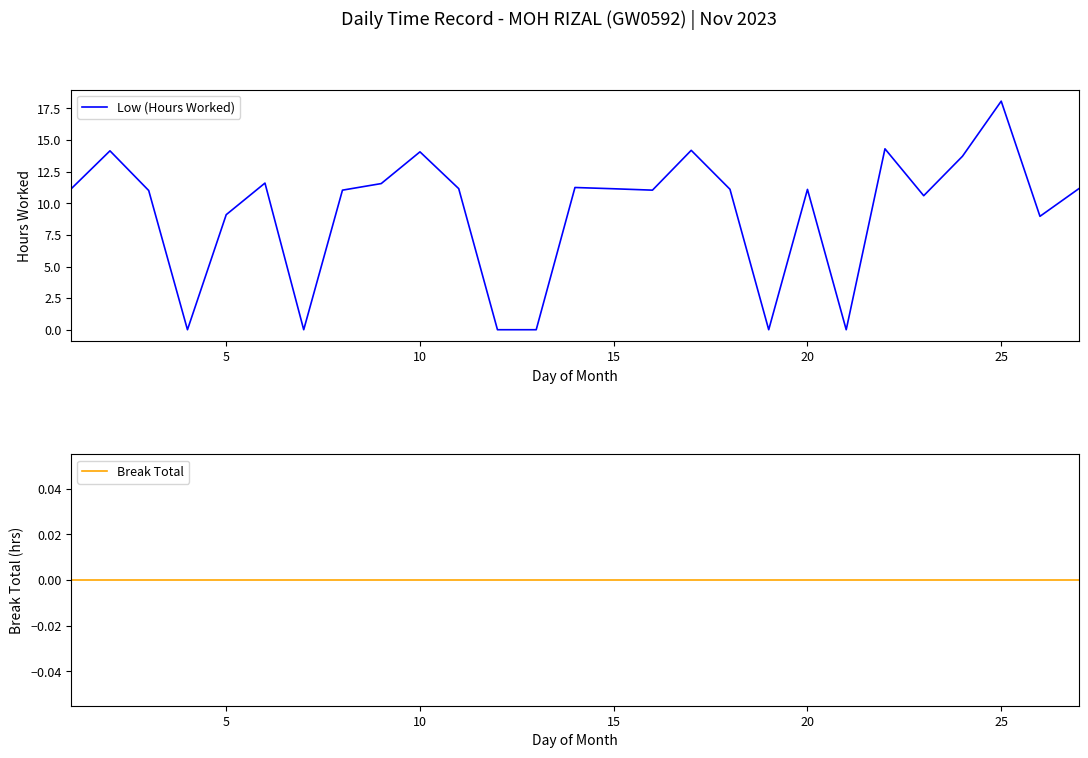

Which category has the highest value in the Low (Hours Worked) series?

25